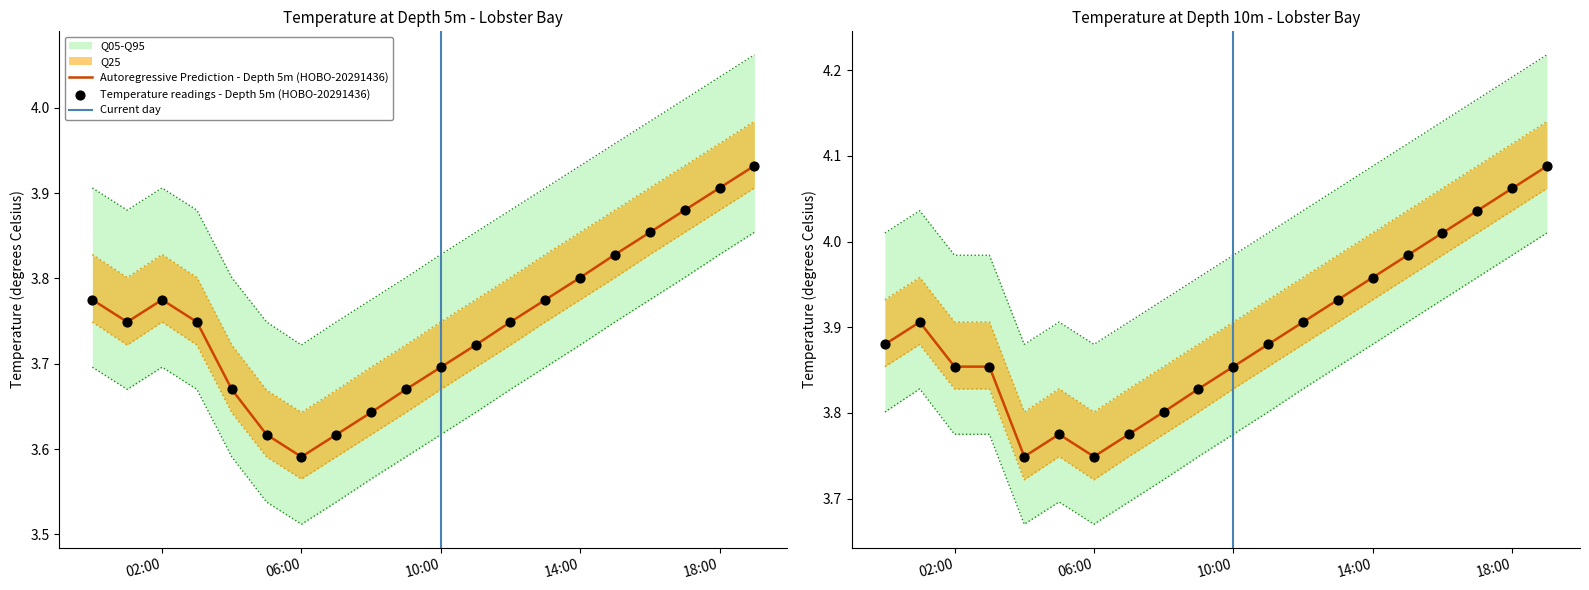

Which series has the largest Y range (max minus min)?

Depth 5m (HOBO-20291436)